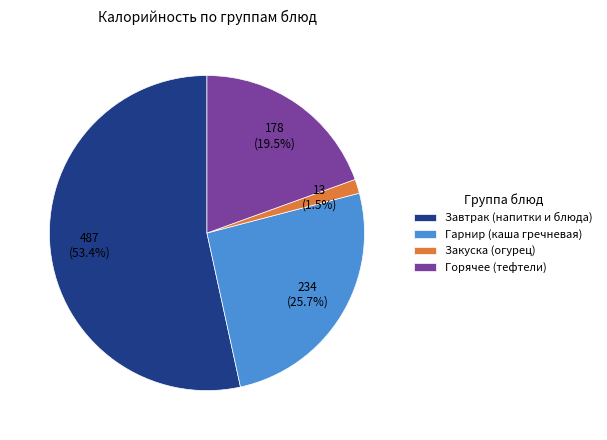

Rank the categories by value from lowest to highest.

Закуска (огурец), Горячее (тефтели), Гарнир (каша гречневая), Завтрак (напитки и блюда)